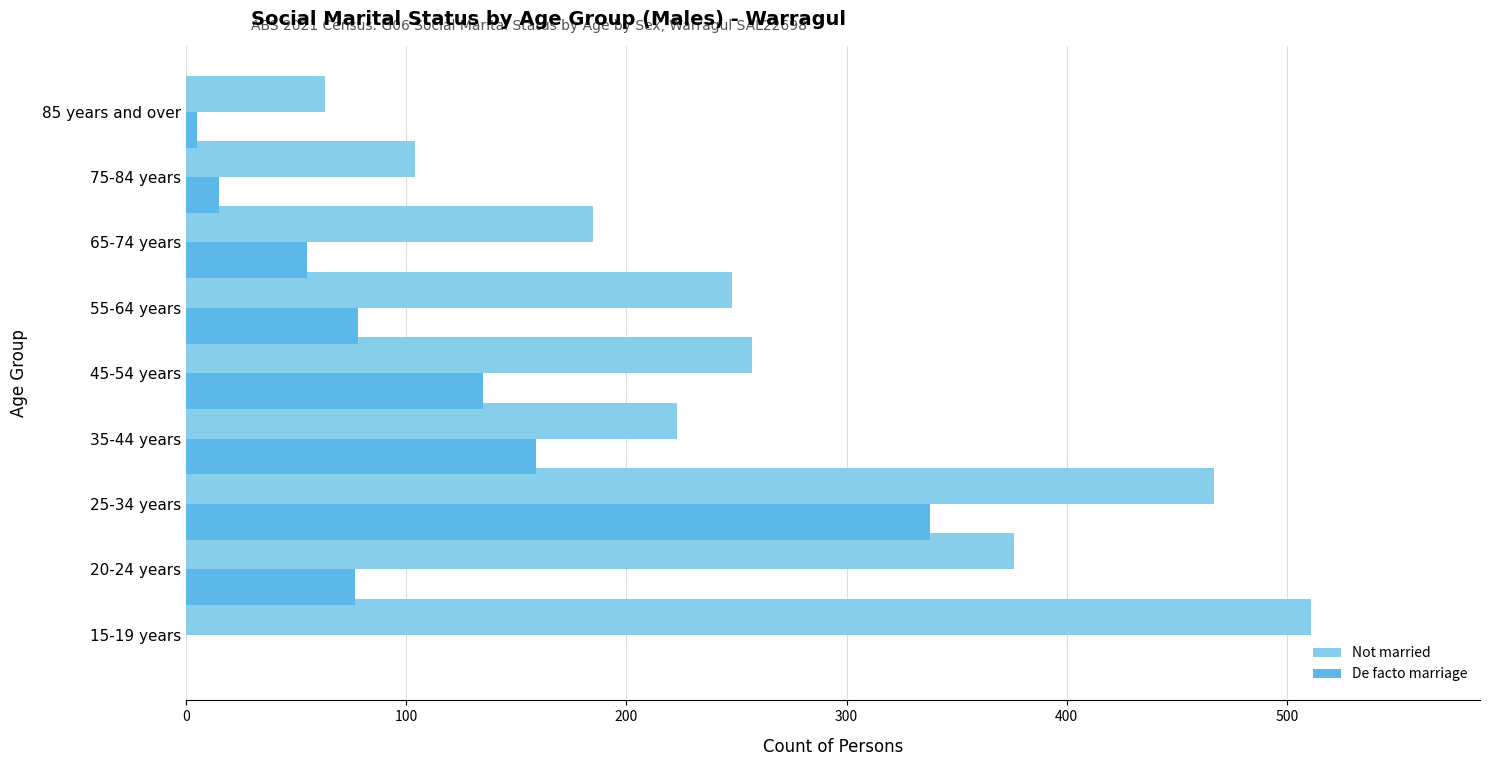

Between 15-19 years and 65-74 years, which series saw the biggest shift?

Not married